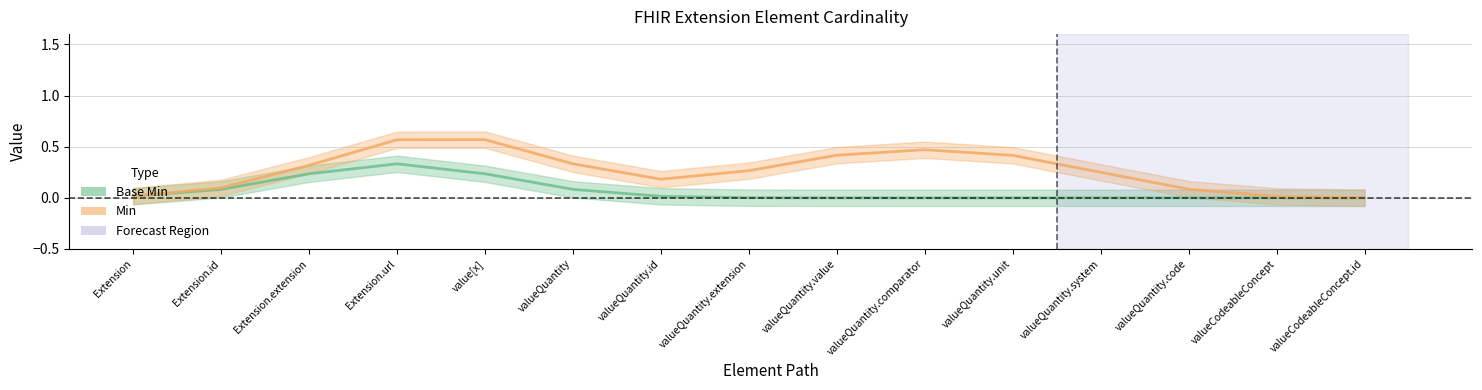

True or false: Min and Base Min cross at least once.

False